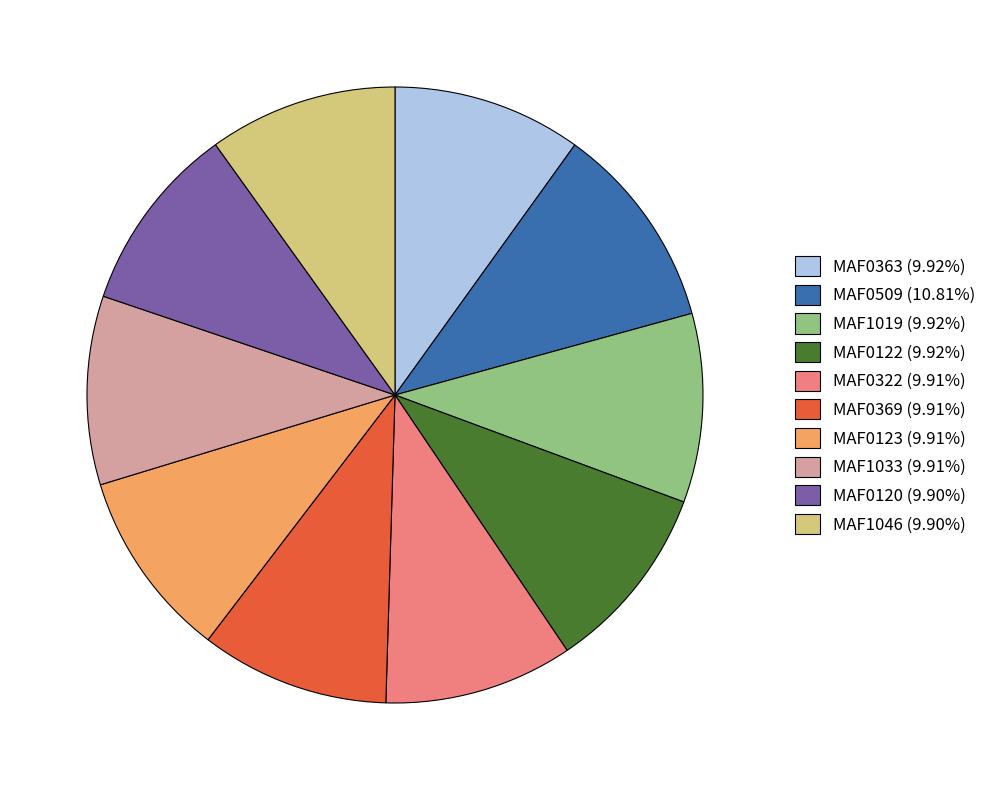

Count the number of slices in the pie.

10